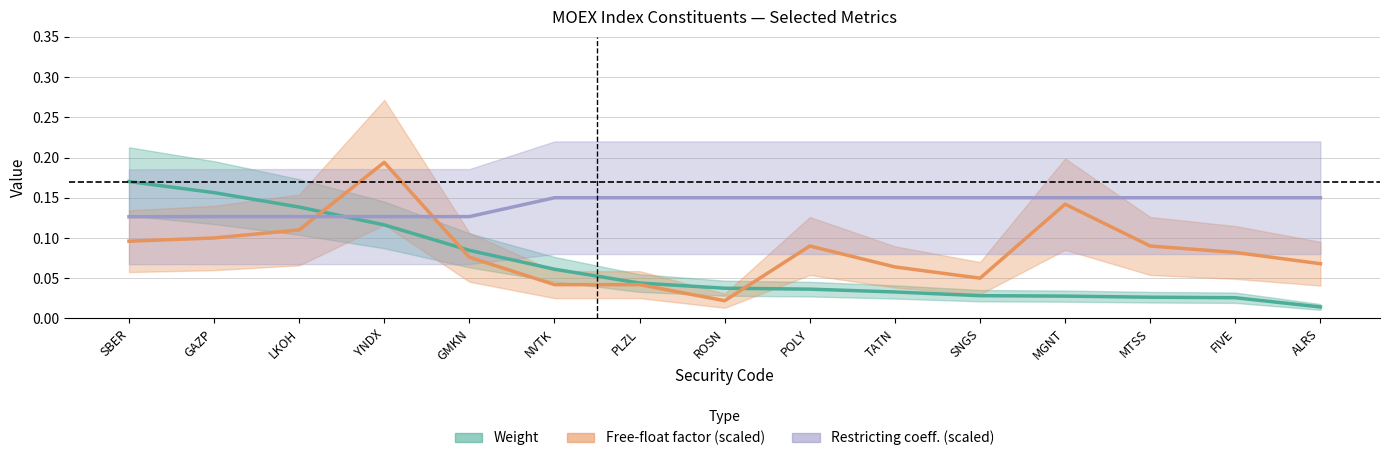

What is the maximum value shown in the chart?

0.2